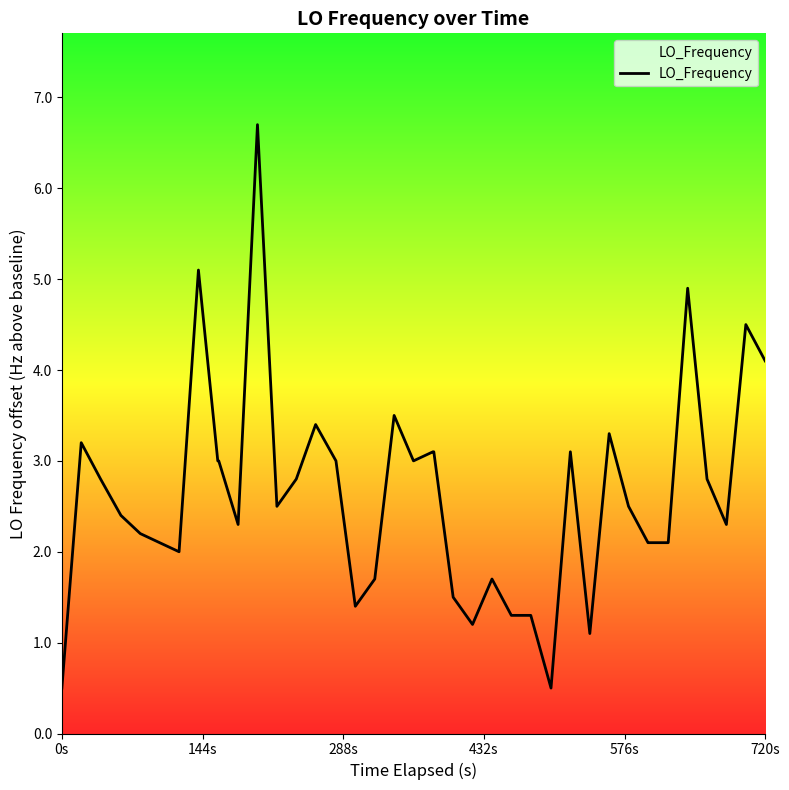

What is the difference between the maximum and minimum values?

6.2